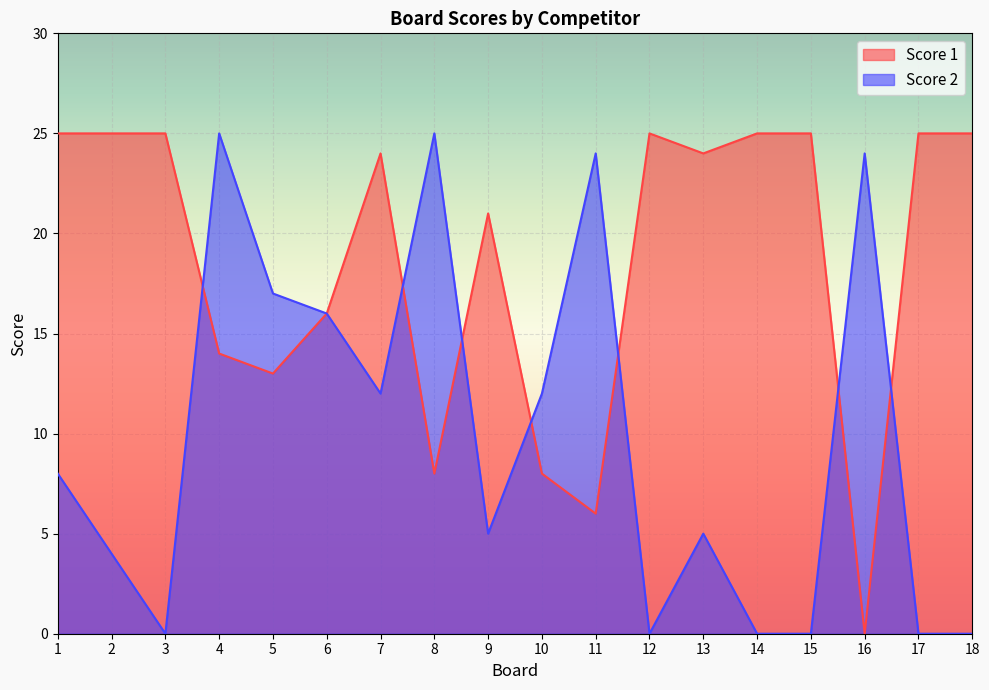

What is the average value of the Score 1 series?

19